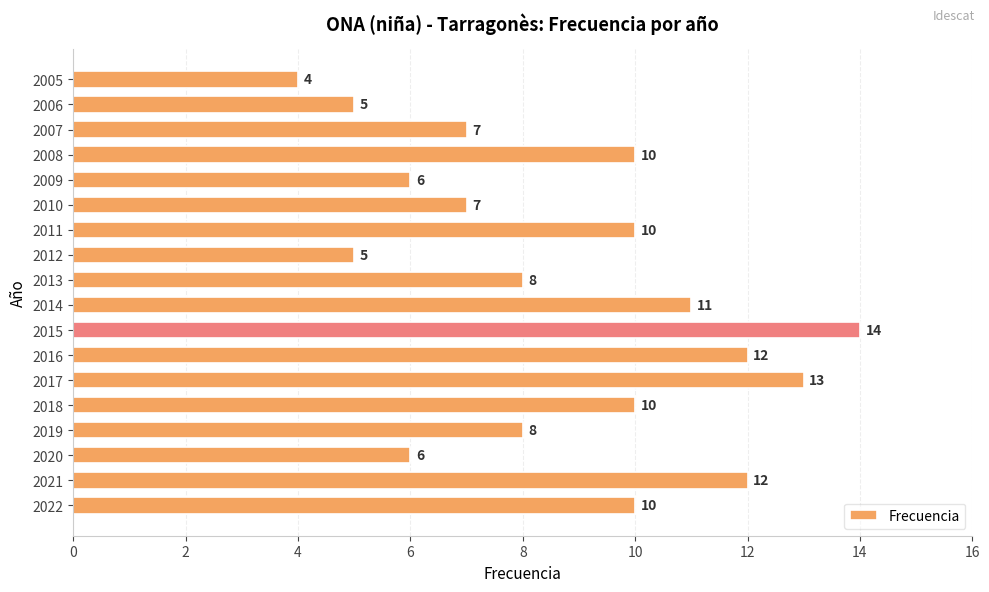

What is the change in value from 2021 to 2015?

+2